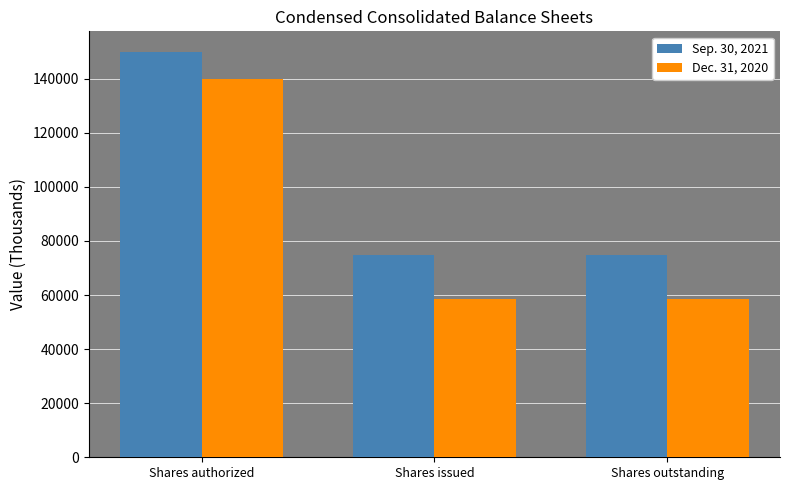

Which series has the largest range (max minus min)?

Dec. 31, 2020